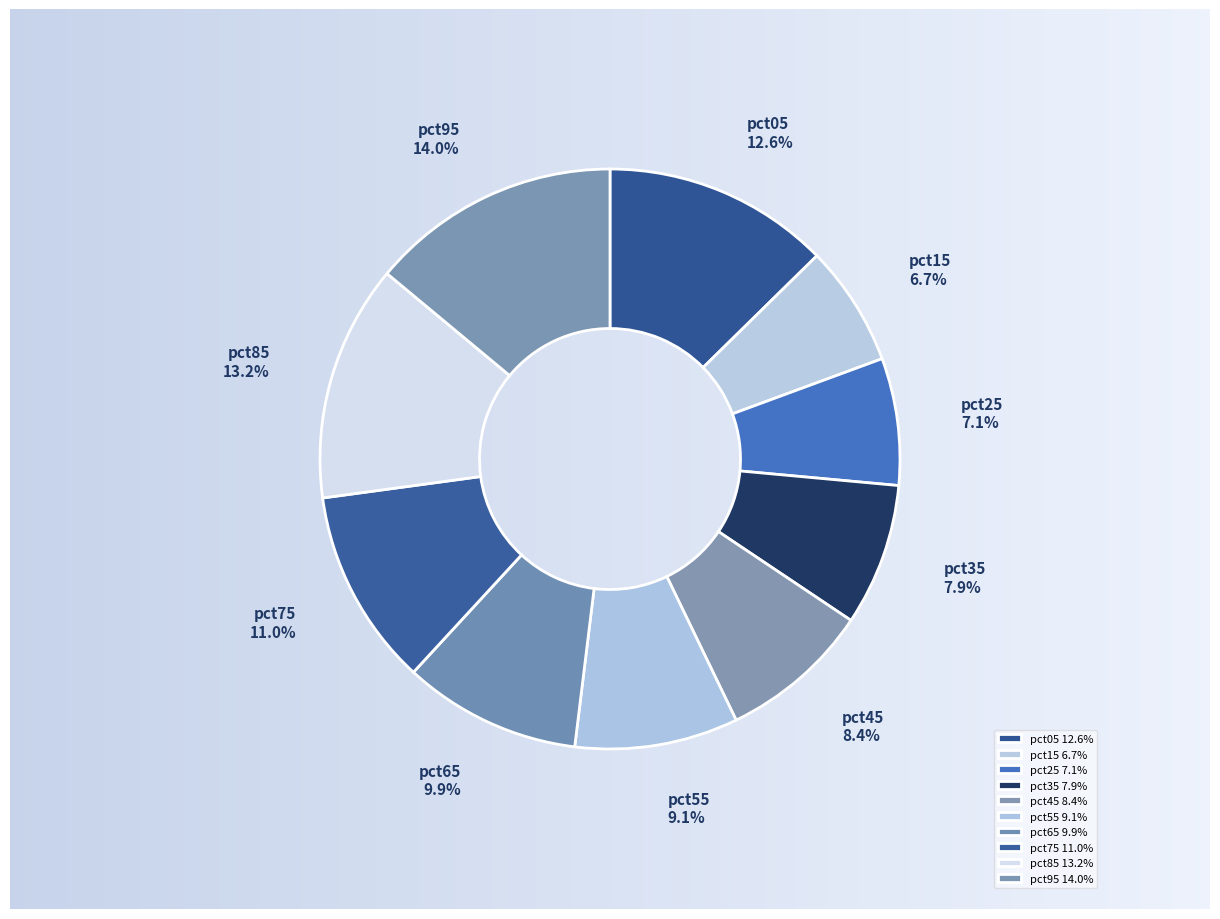

Count the number of slices in the pie.

10